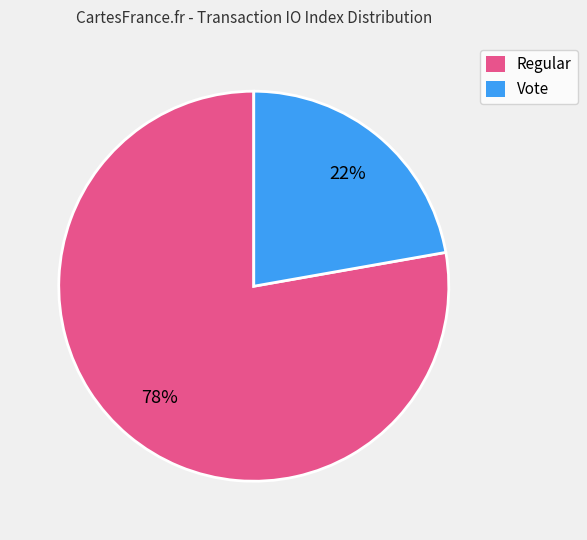

To the nearest percent, what is the difference between the largest and smallest slice percentages?

56%